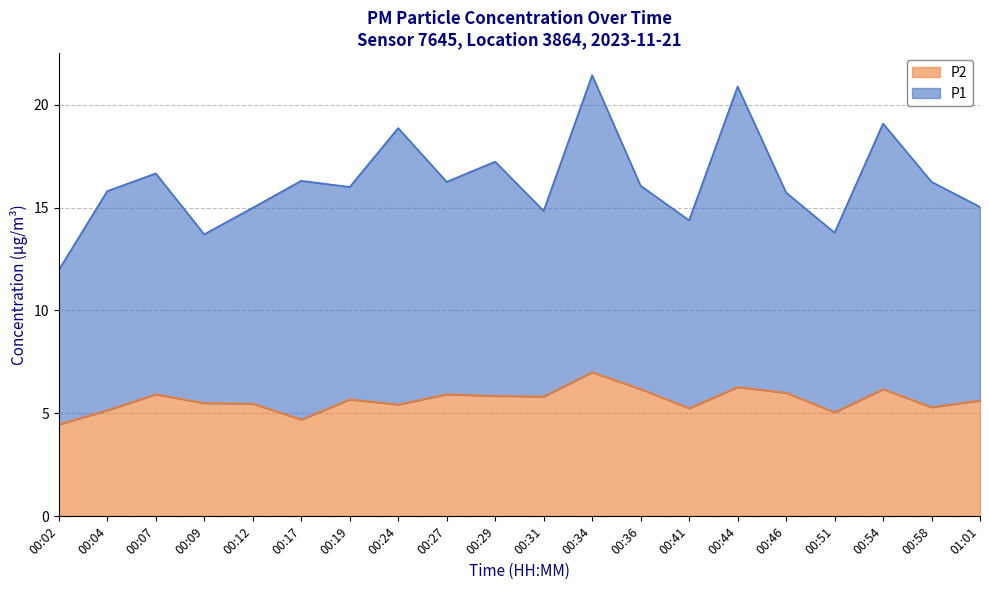

List the labels in order of value, smallest first.

00:02, 00:17, 00:51, 00:04, 00:41, 00:58, 00:24, 00:12, 00:09, 01:01, 00:19, 00:31, 00:29, 00:07, 00:27, 00:46, 00:36, 00:54, 00:44, 00:34